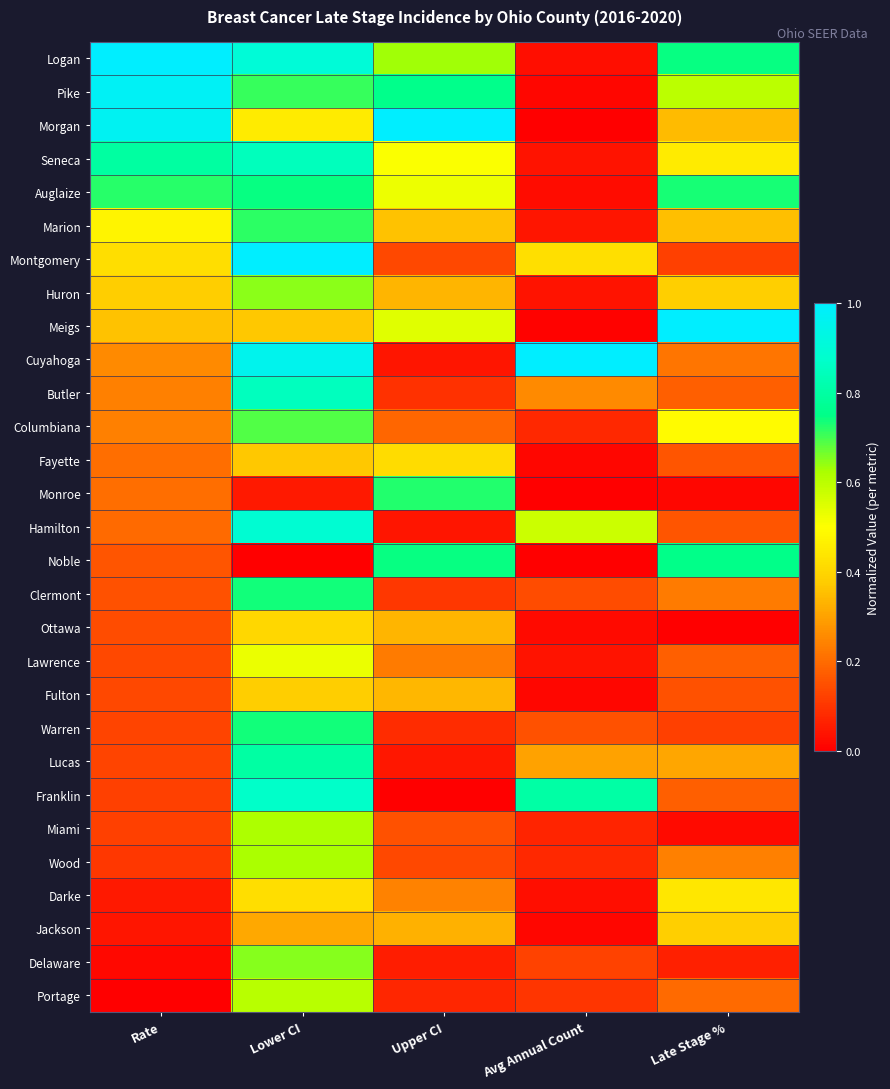

What is the total value across all series at Lower CI?

17.9